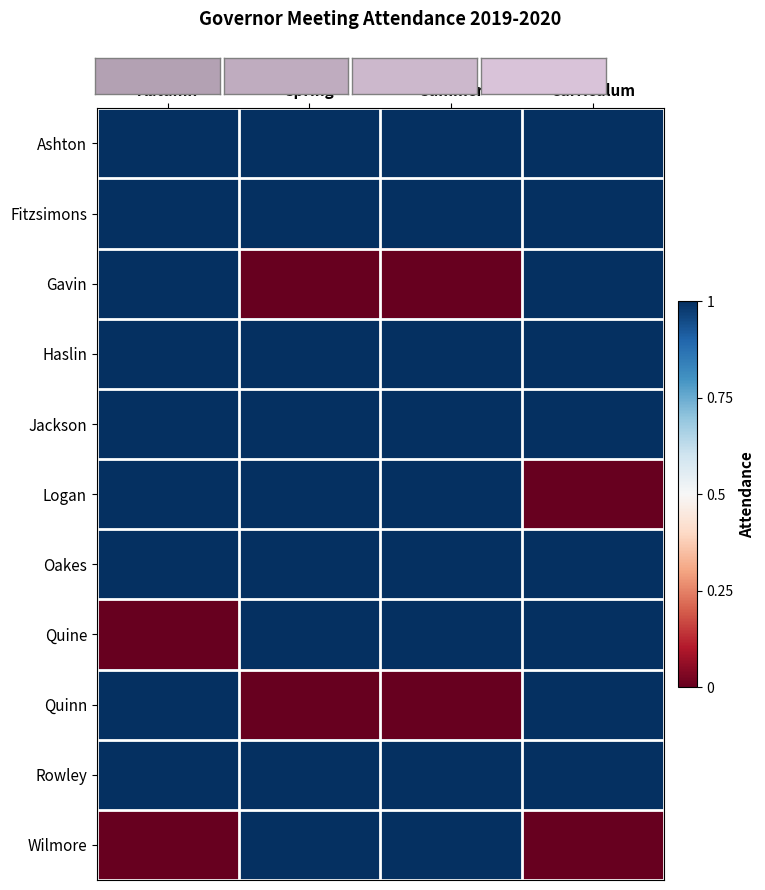

Rank the series by their maximum value, from highest to lowest.

Ashton, Fitzsimons, Gavin, Haslin, Jackson, Logan, Oakes, Quine, Quinn, Rowley, Wilmore